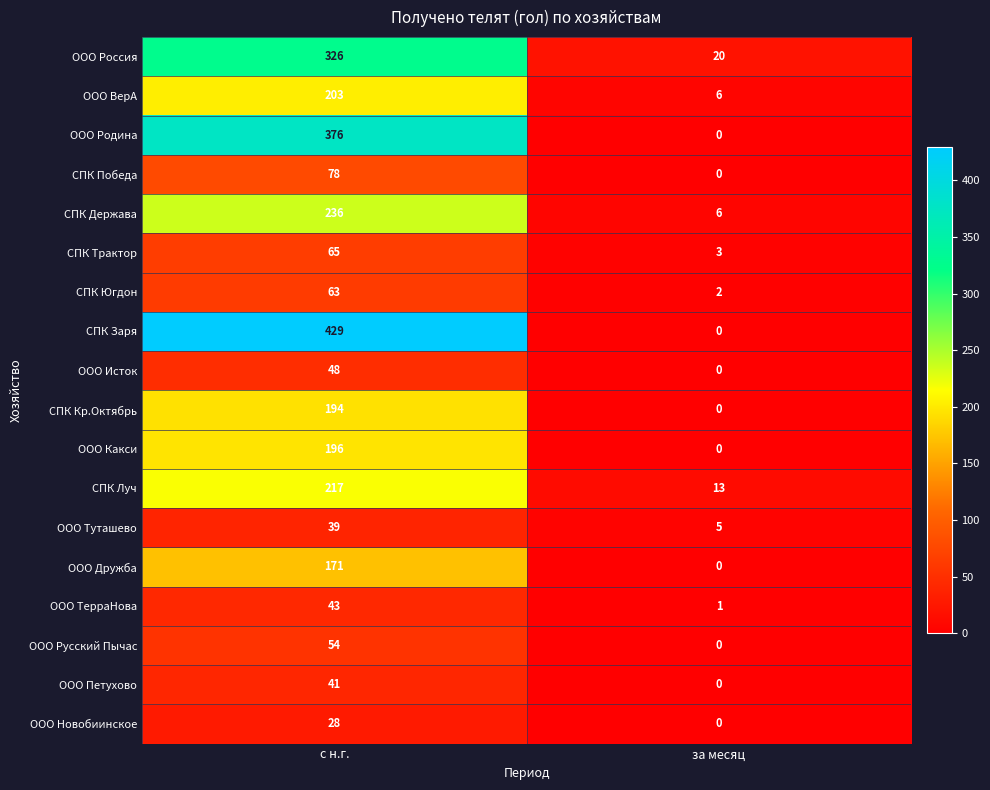

What is the difference between the ООО Новобиинское values at за месяц and с н.г.?

28